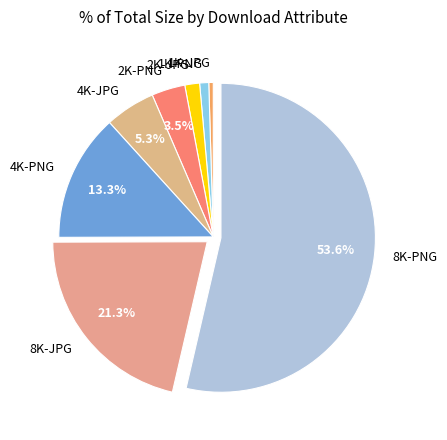

Do 2K-JPG and 4K-JPG together represent more than half of the pie?

No